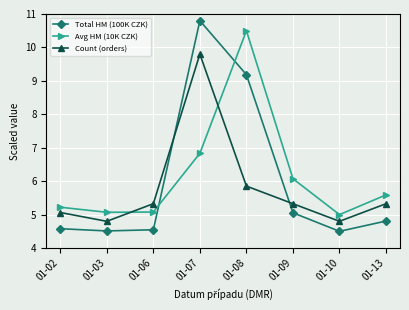

The Count (orders) series shows 2.0 at 01-02. True or false?

False